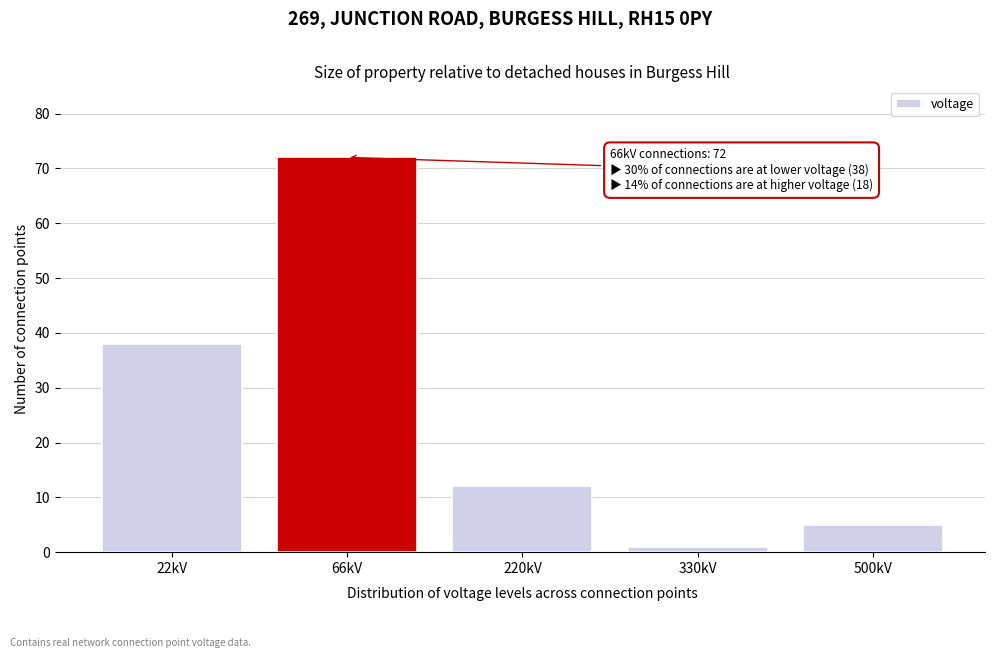

Reading right to left, transcribe all the data shown in this chart.

5	1	12	72	38